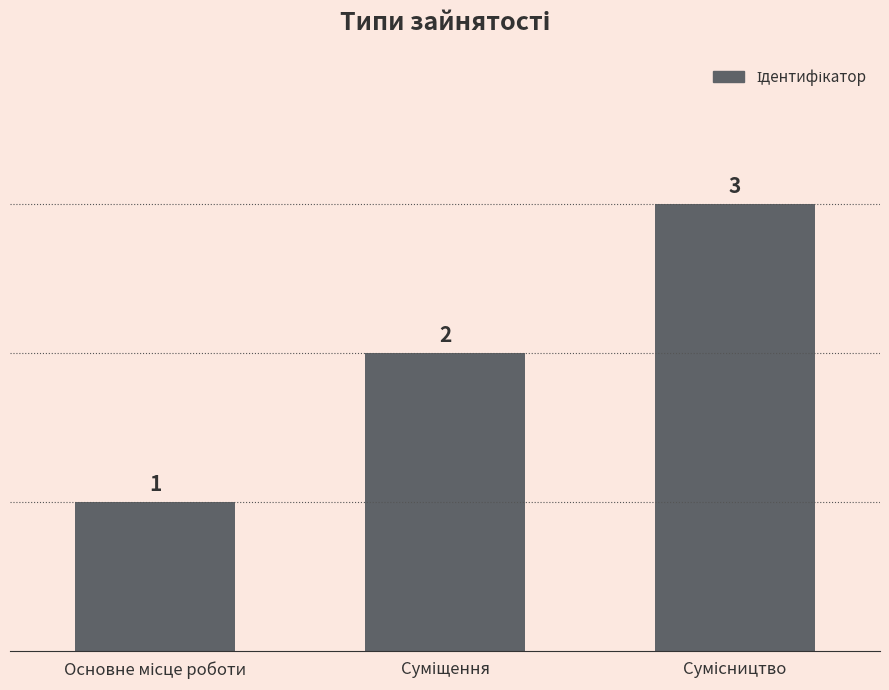

How many values are between 1 and 3?

3